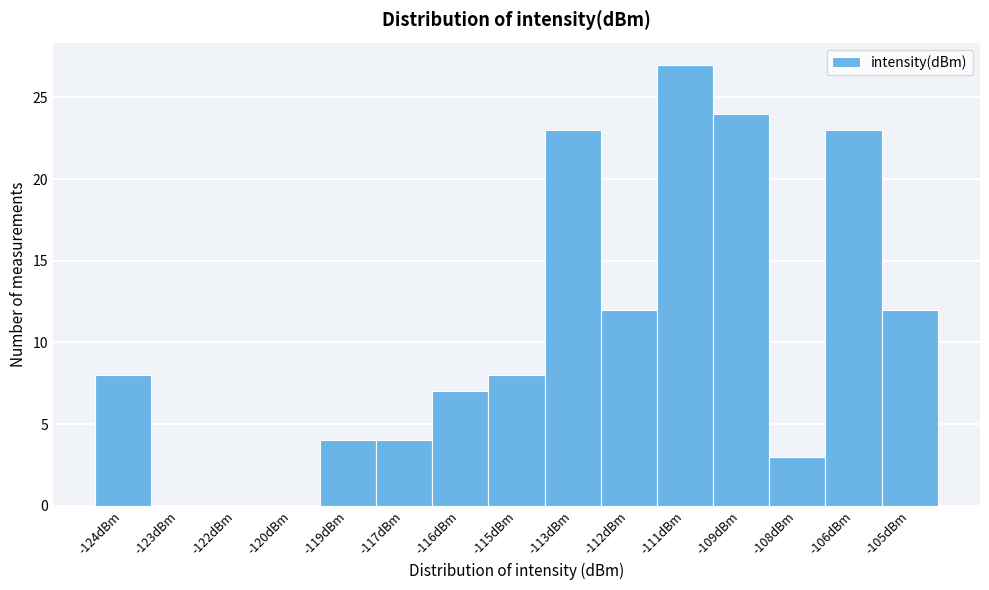

Reading left to right, list all the values displayed in this chart.

-124dBm=8	-123dBm=0	-122dBm=0	-120dBm=0	-119dBm=4	-117dBm=4	-116dBm=7	-115dBm=8	-113dBm=23	-112dBm=12	-111dBm=27	-109dBm=24	-108dBm=3	-106dBm=23	-105dBm=12